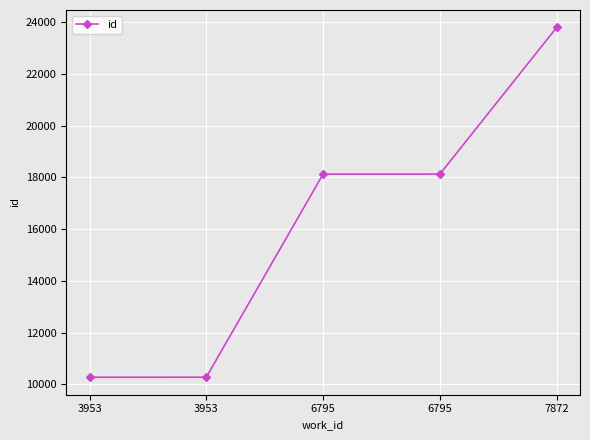

What is the difference between the maximum and minimum values?

13519